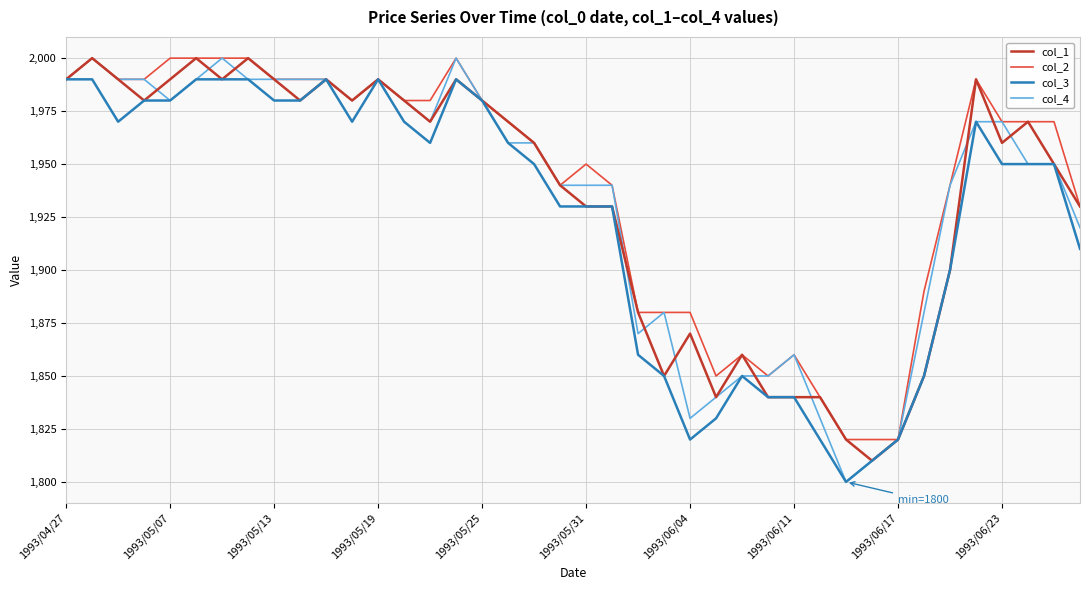

What is the difference between the second highest and minimum values in the col_4 series?

200